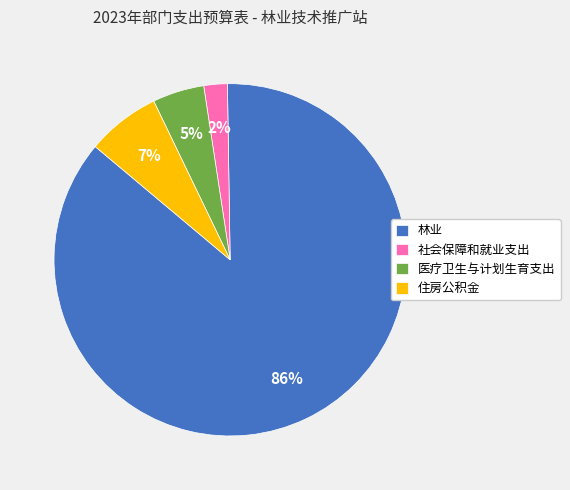

To the nearest percent, what is the difference between the 医疗卫生与计划生育支出 and 社会保障和就业支出 slice percentages?

3%